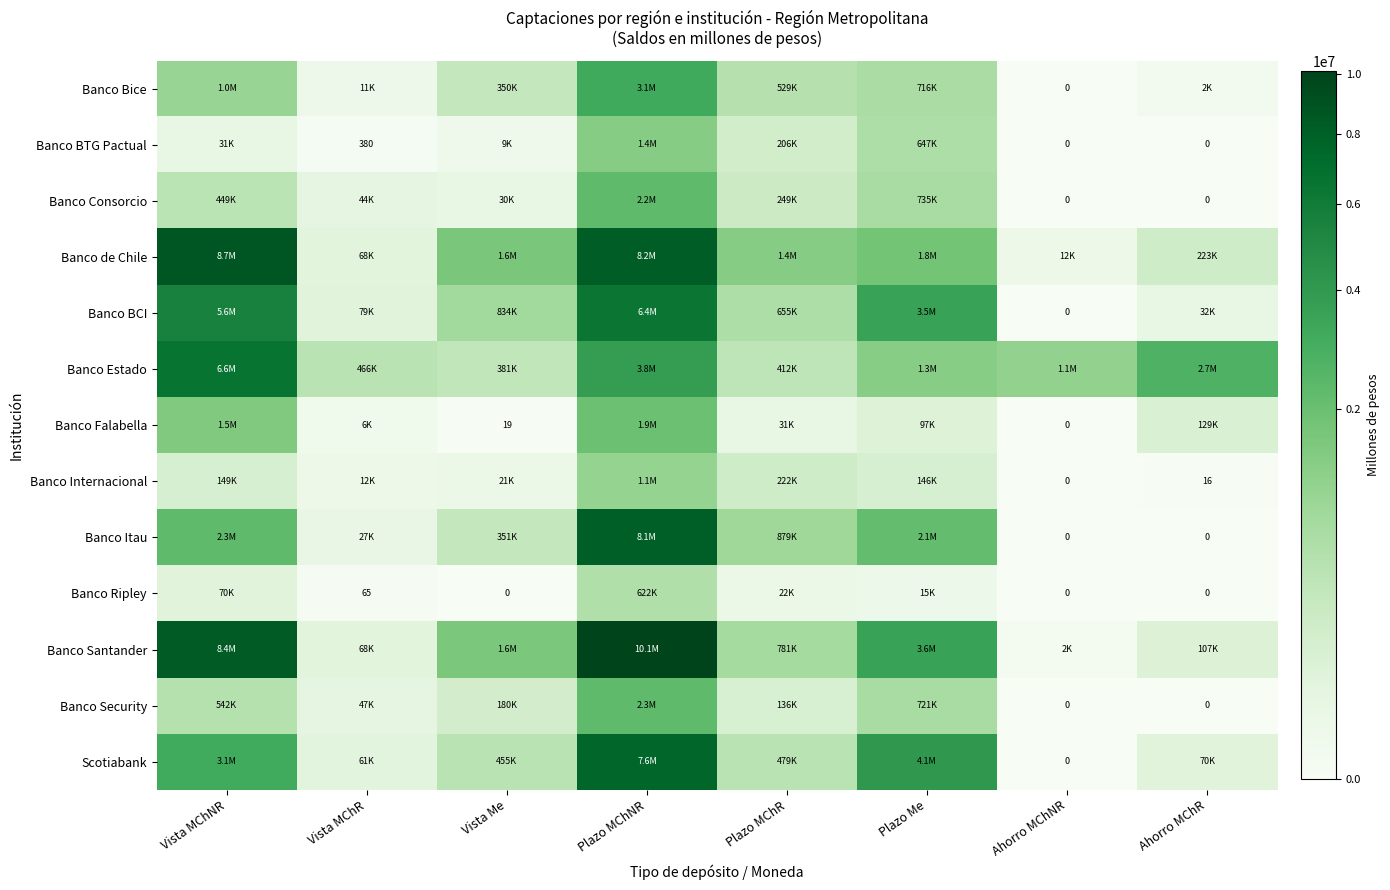

What is the sum of all Banco de Chile values?

22002563.6